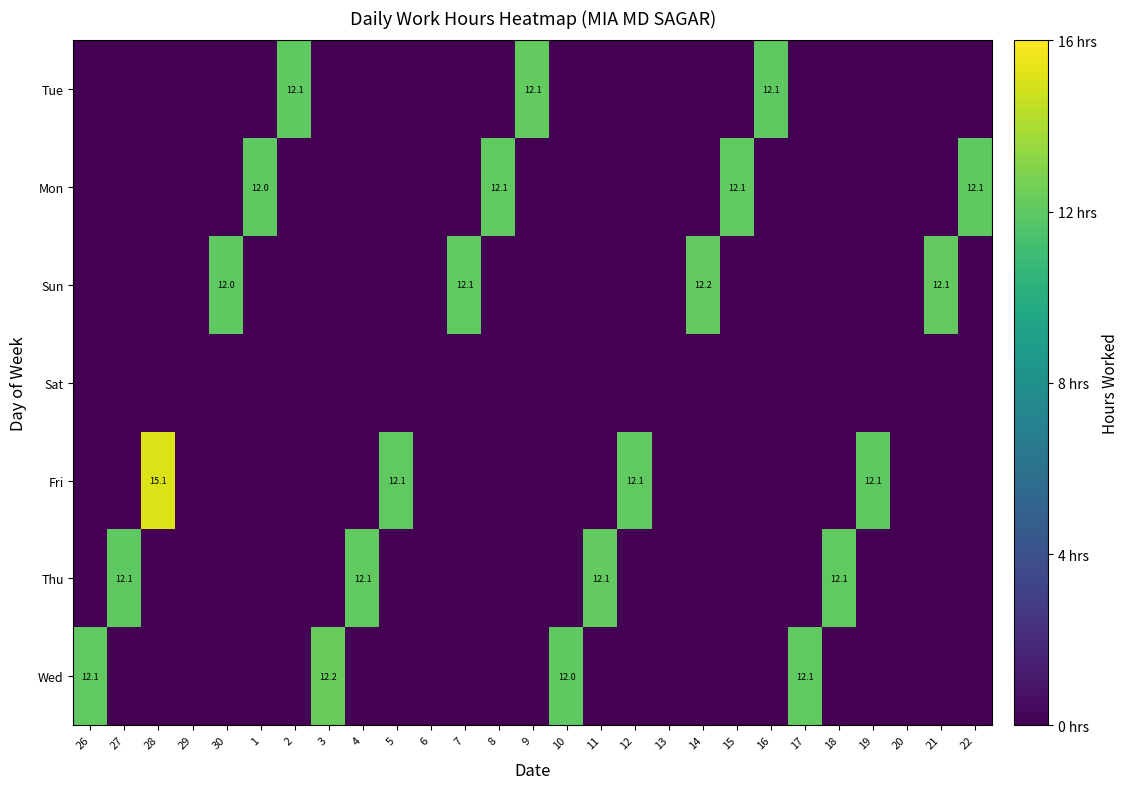

How many series are shown in this chart?

7